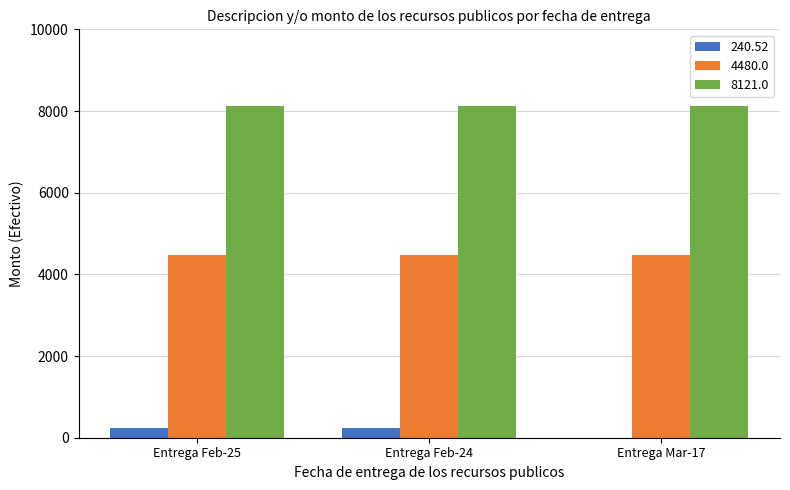

What is the maximum value for 240.52?

240.5